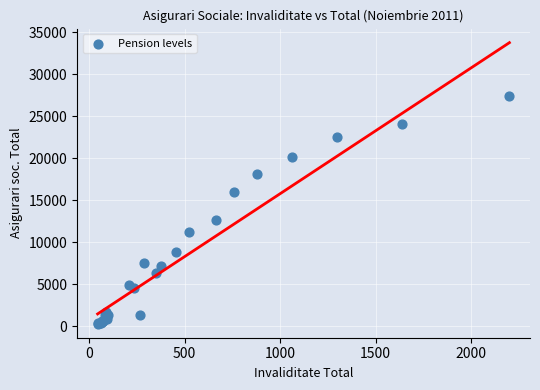

What Y value in the scatter plot is closest to 13882?

12642